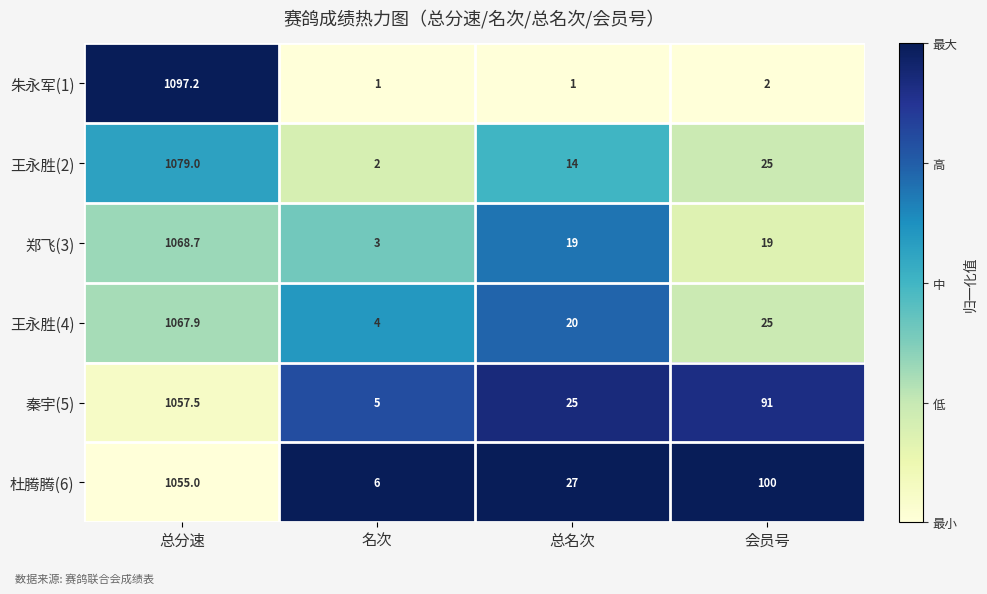

What is the difference between the maximum and minimum values in the 郑飞(3) series?

1065.7